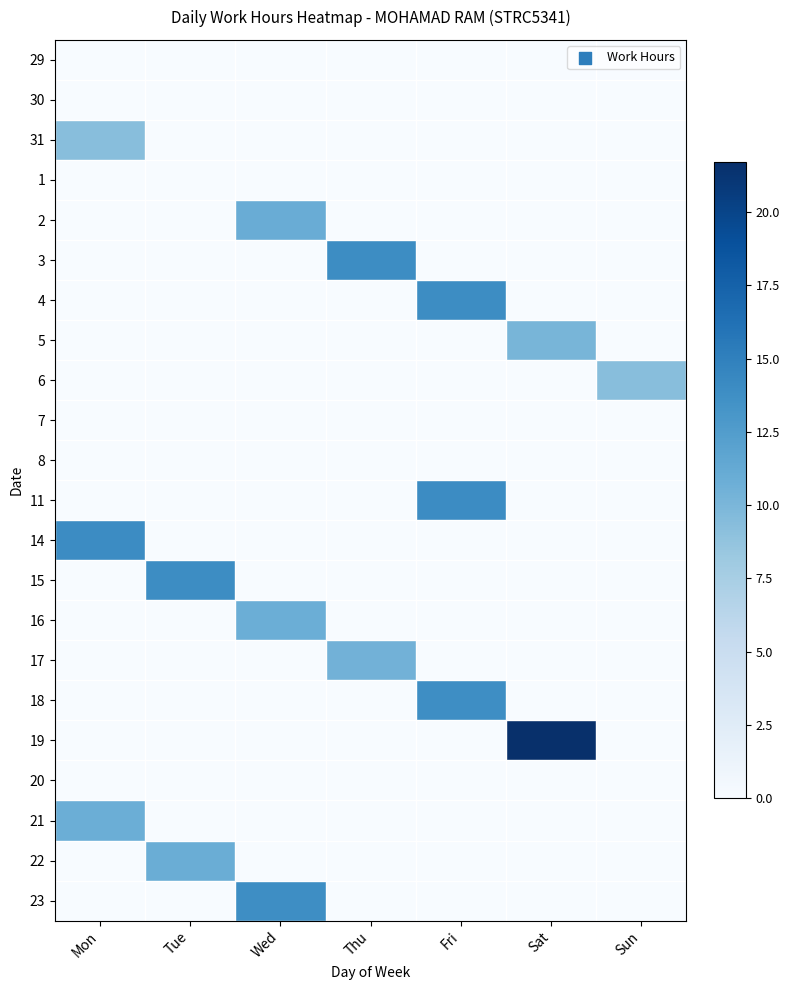

What is the greatest value displayed?

21.7